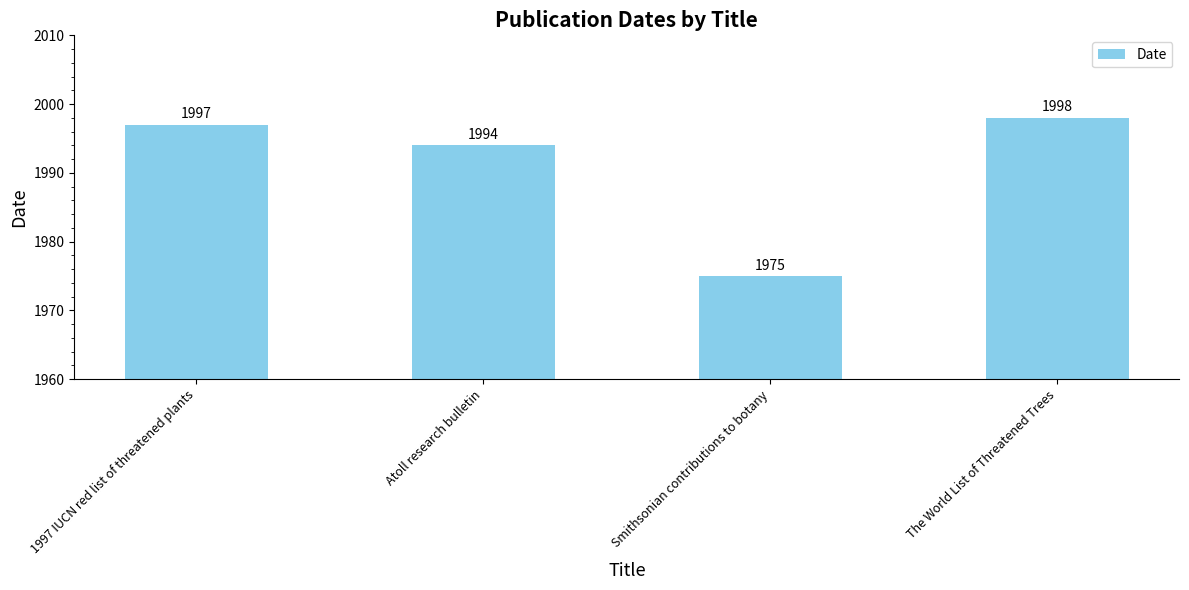

True or false: the data shows 688 at The World List of Threatened Trees.

False